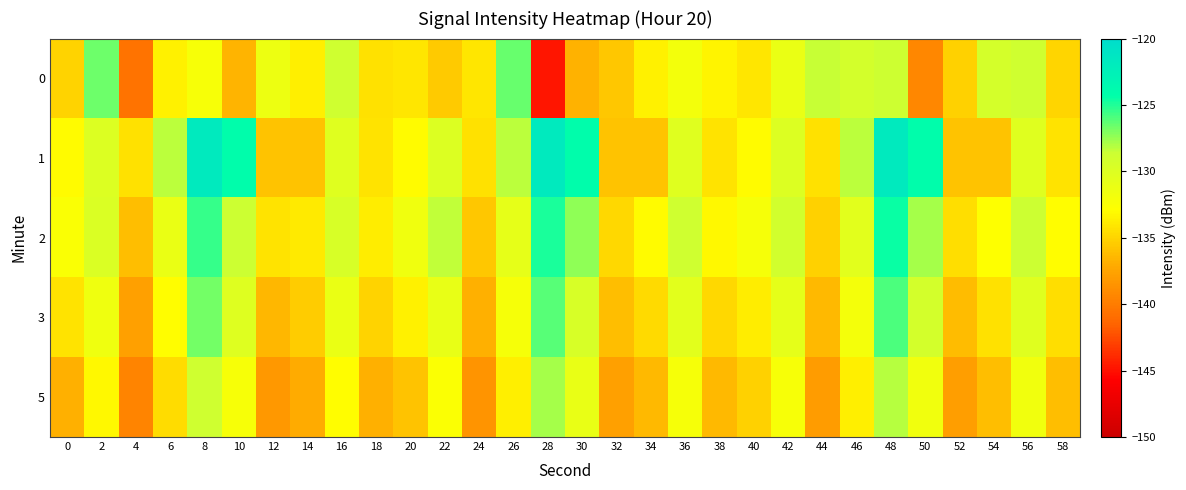

Rank the series by their maximum value, from lowest to highest.

5, 0, 3, 2, 1